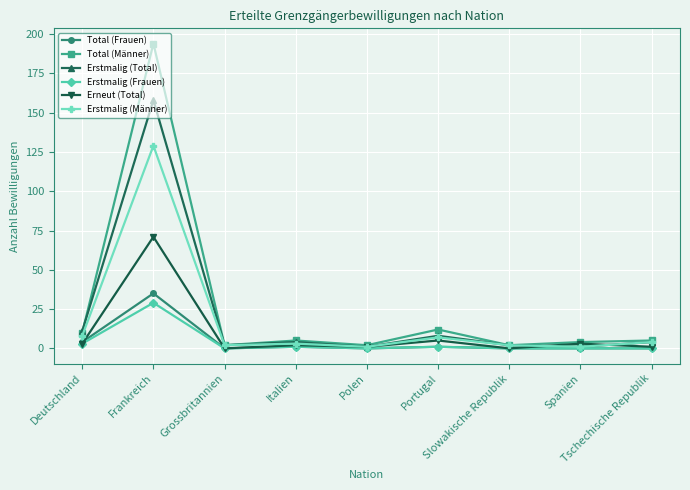

Reading left to right, what are all the values shown in this chart?

Total (Frauen): 4	35	0	1	0	1	0	0	0
Total (Männer): 10	194	2	5	2	12	2	4	5
Erstmalig (Total): 11	158	2	4	1	8	2	1	4
Erstmalig (Frauen): 3	29	0	1	0	1	0	0	0
Erneut (Total): 3	71	0	2	1	5	0	3	1
Erstmalig (Männer): 8	129	2	3	1	7	2	1	4